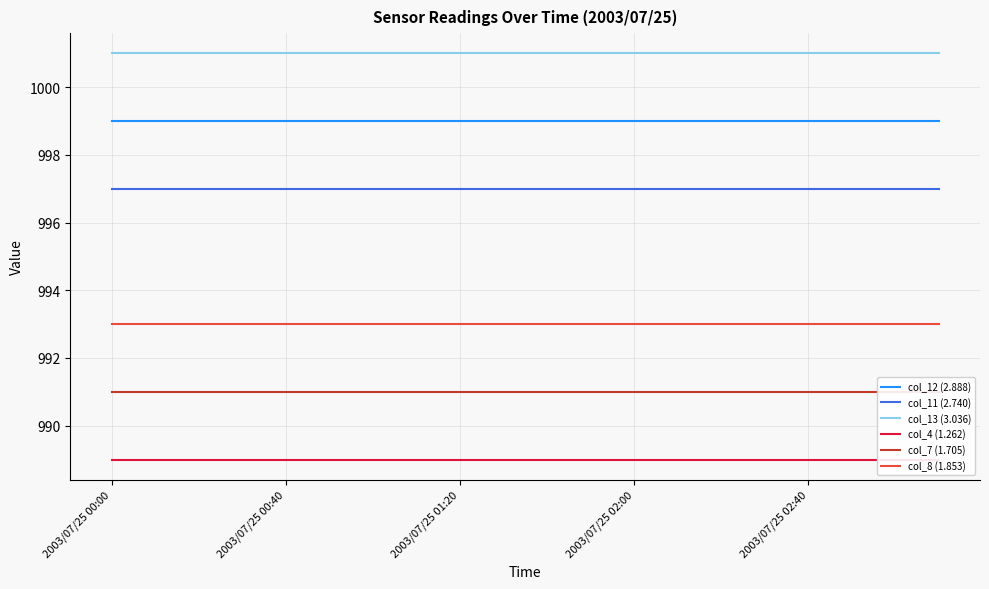

The value of col_11 (2.740) at 18 is 997. True or false?

True